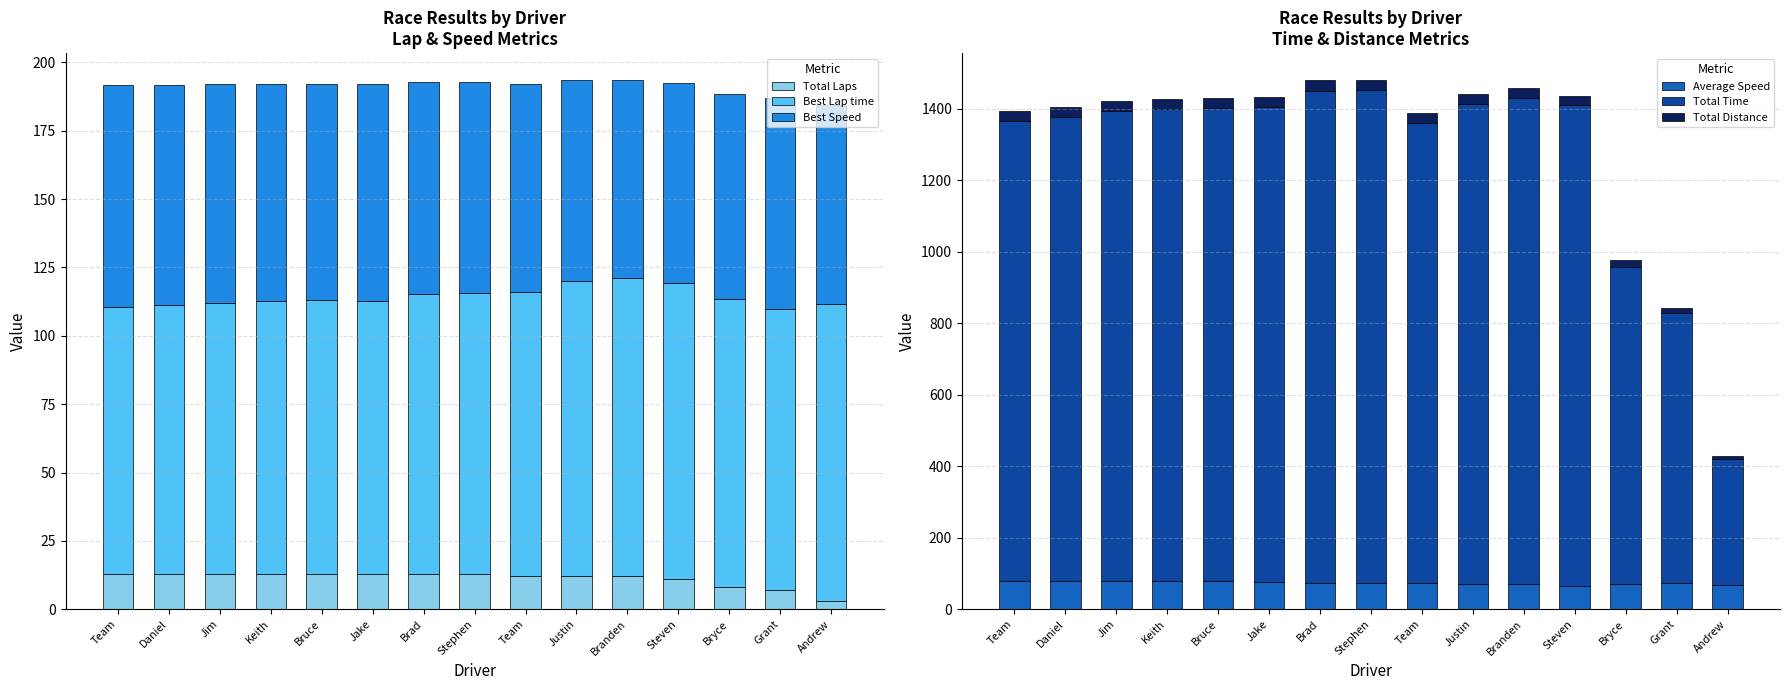

At Bryce, list the series in order from smallest to largest.

Total Laps, Total Distance, Average Speed, Best Speed, Best Lap time, Total Time